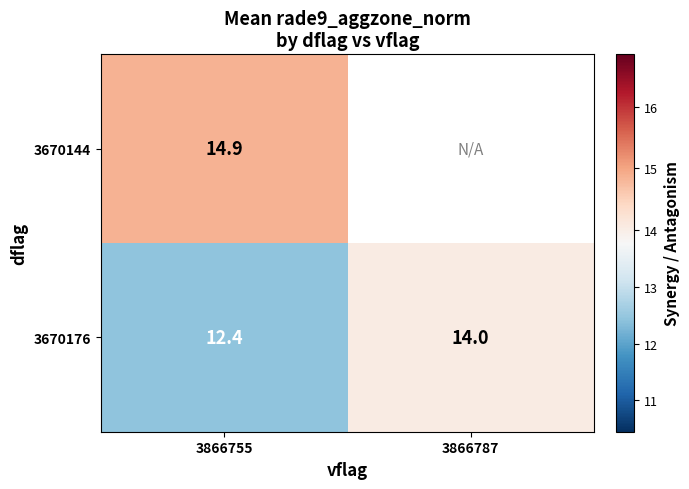

Where does the 3670176 series first go above 14?

3866787